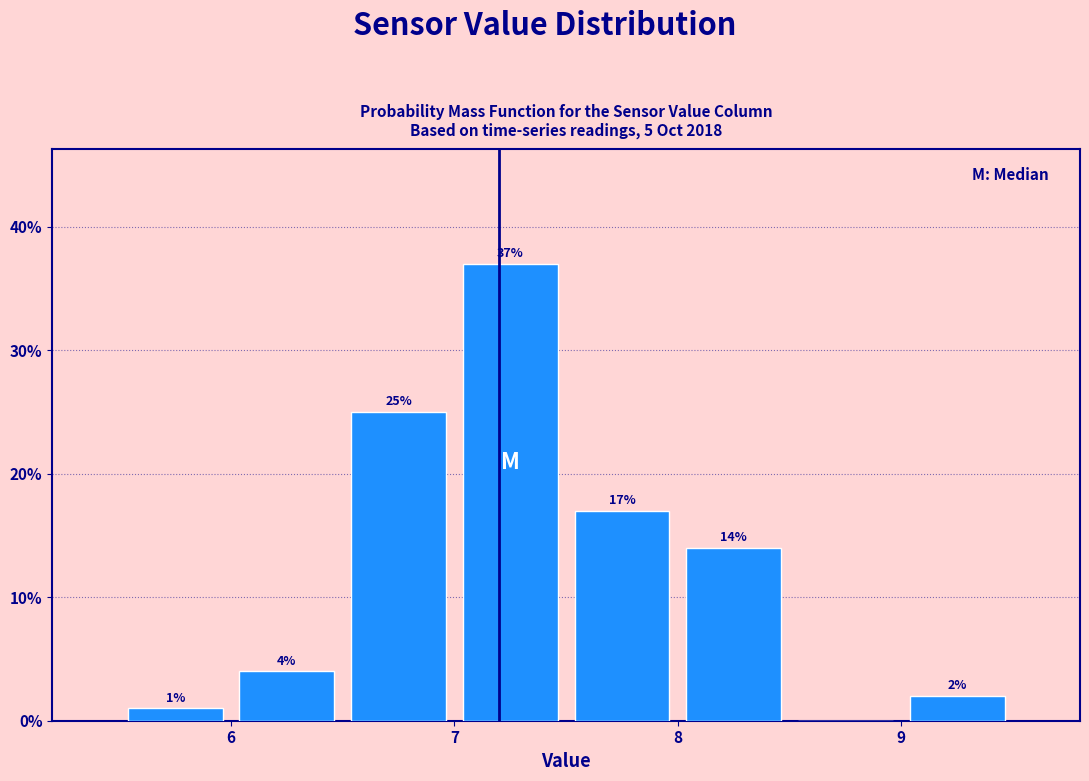

Over which range of the x-axis is the bar tallest?

7.0 to 7.5